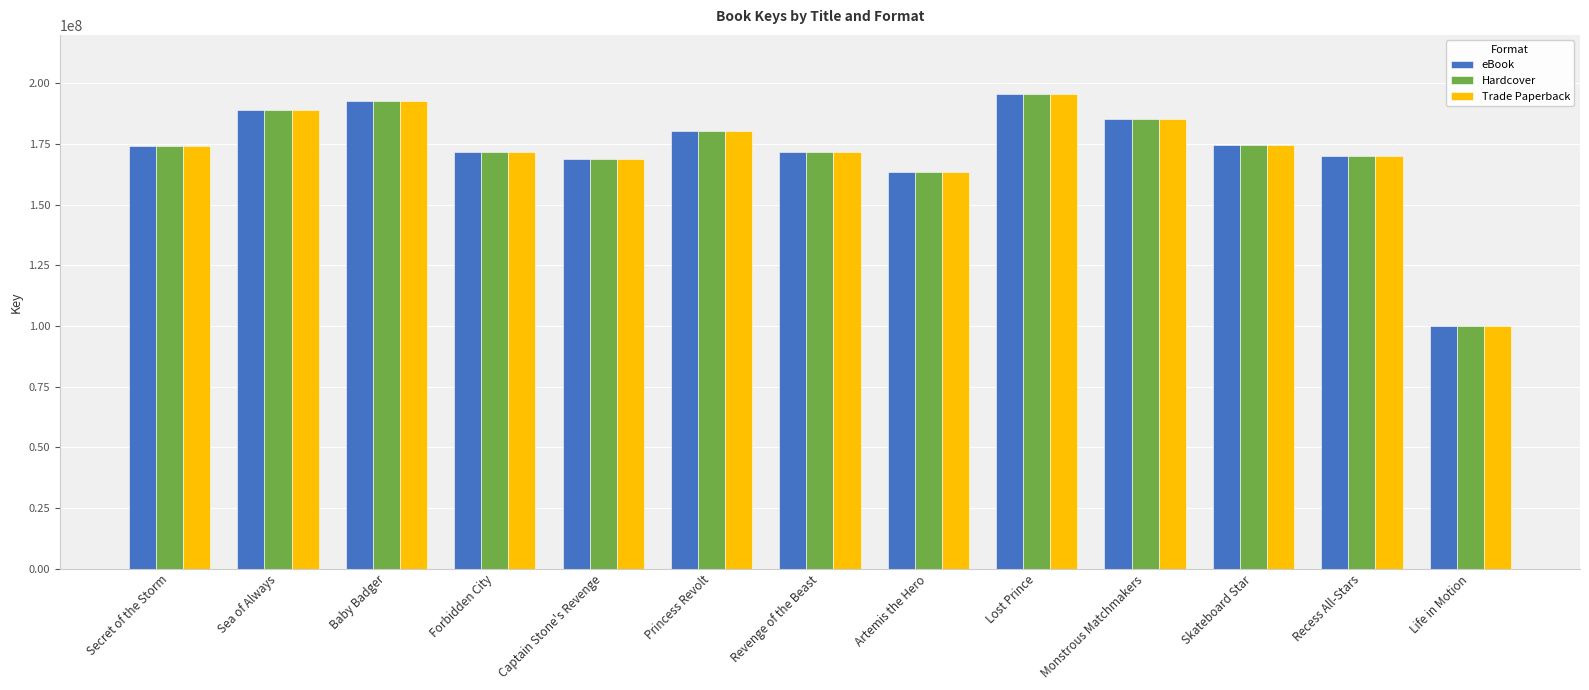

At which label does eBook reach its peak?

Lost Prince